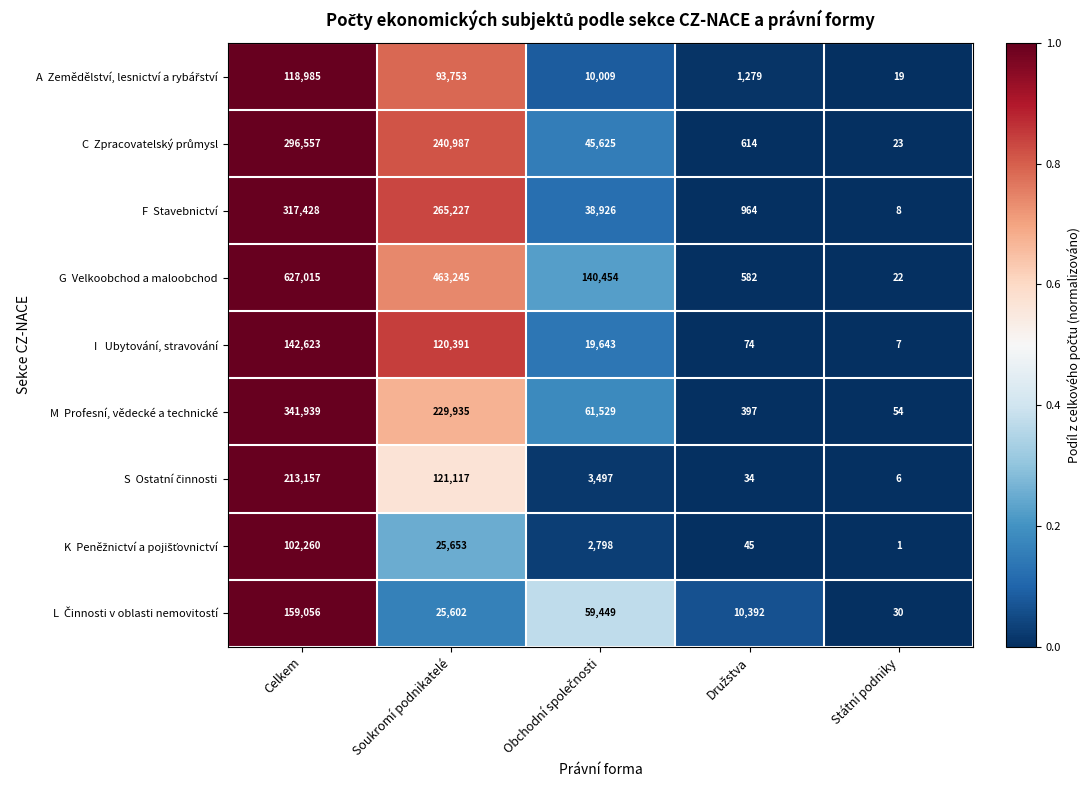

At which category is the sum across all series the highest?

Celkem